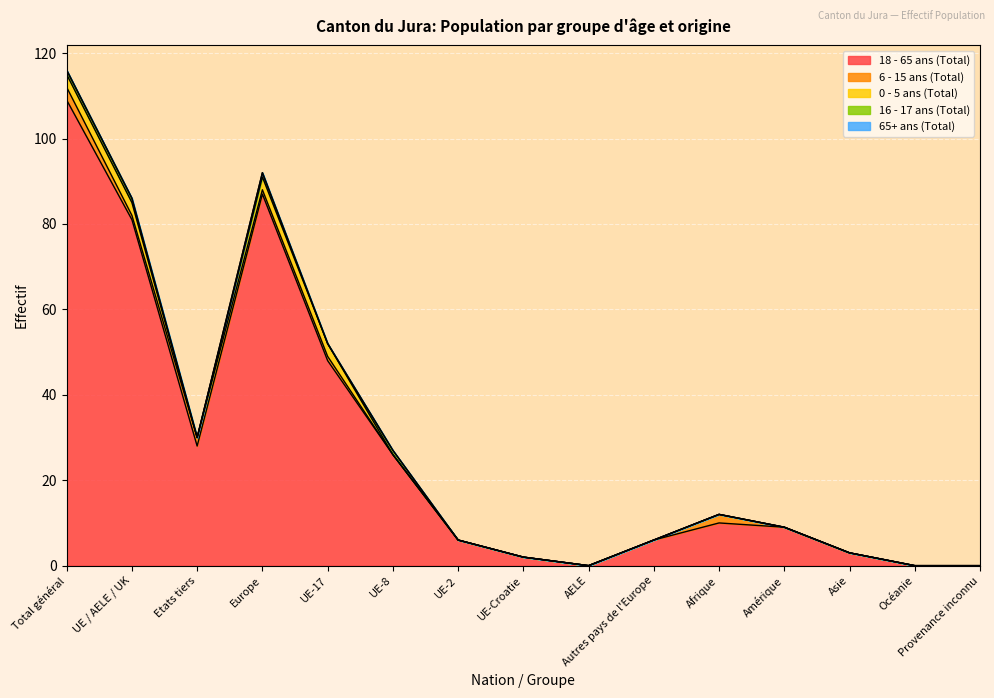

Which category has the highest value across all series?

Total général